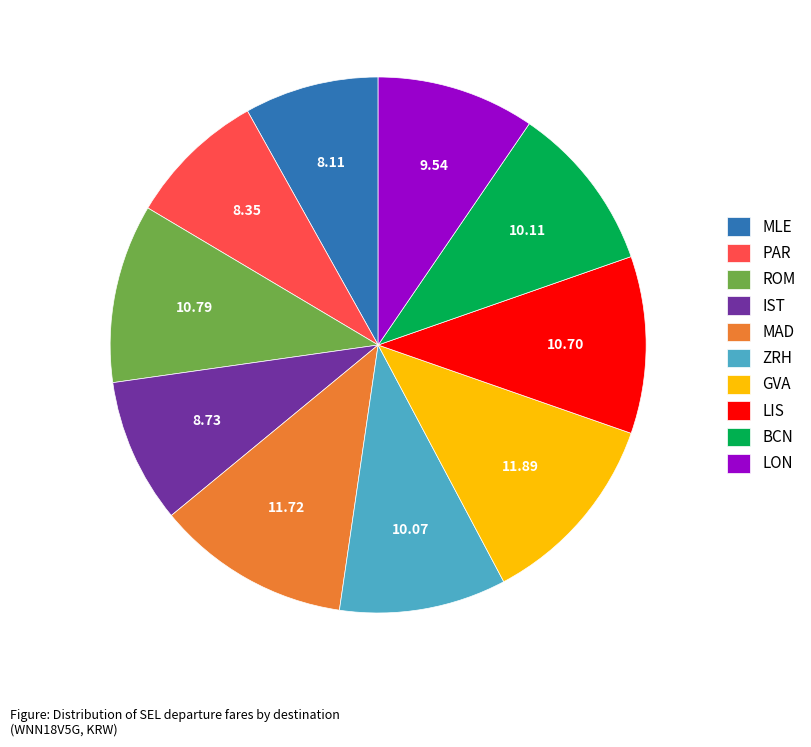

Is there any slice that represents more than half of the pie?

No